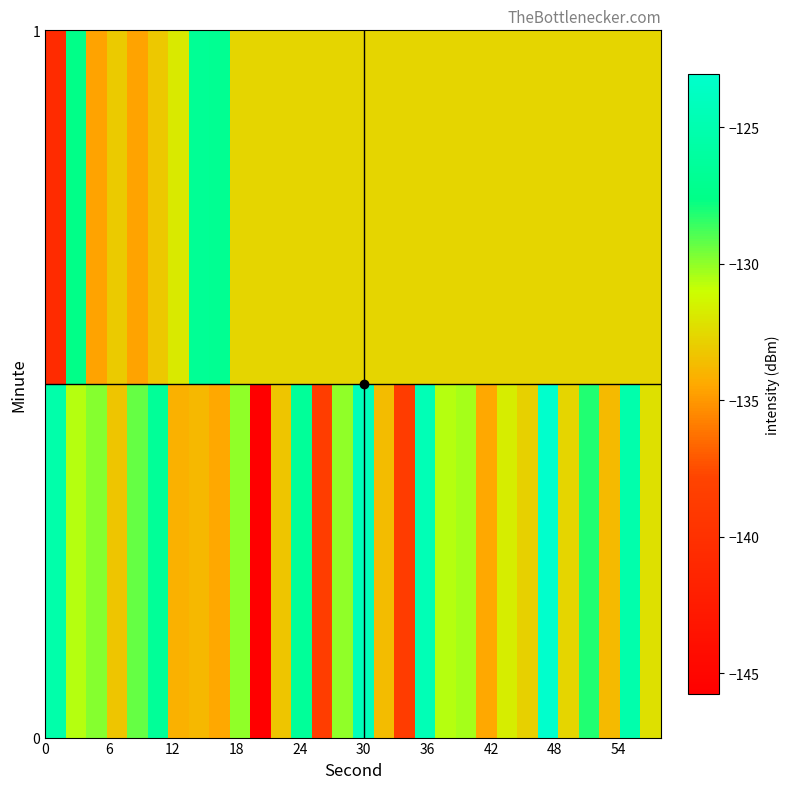

What is the smallest value displayed?

-145.8